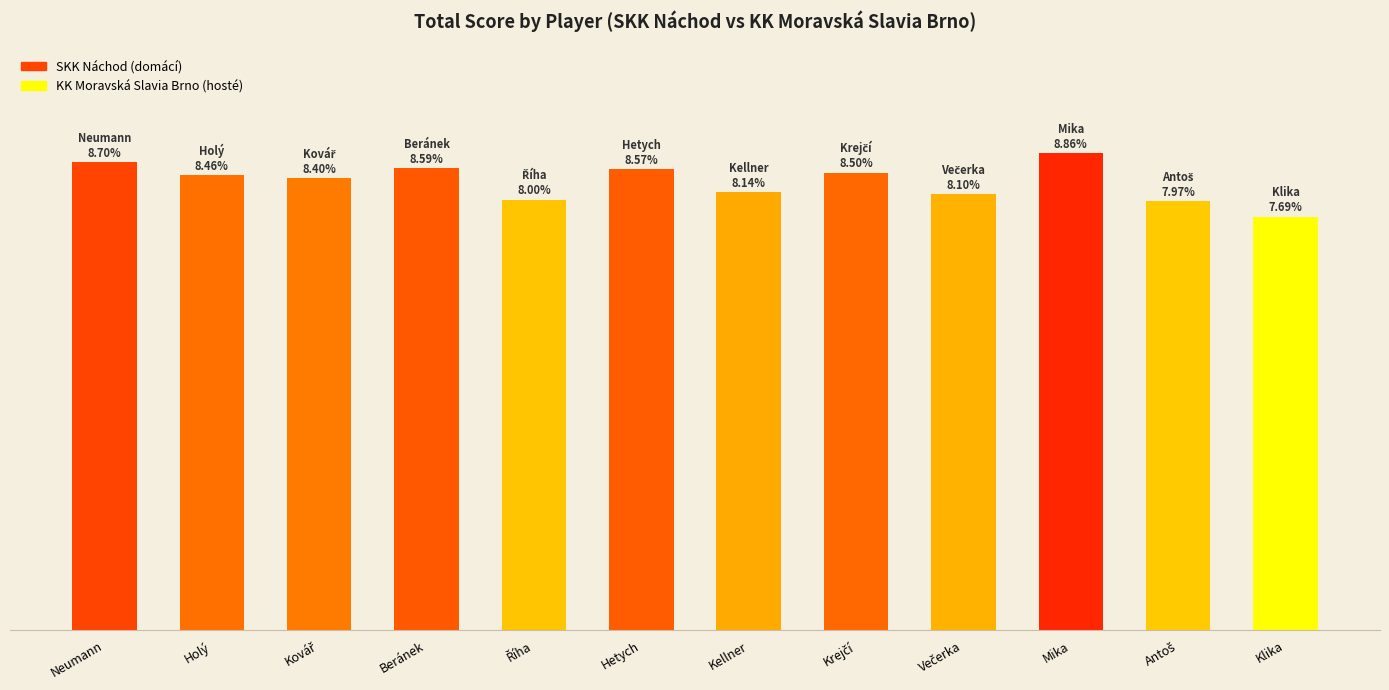

Are the bars horizontal?

No